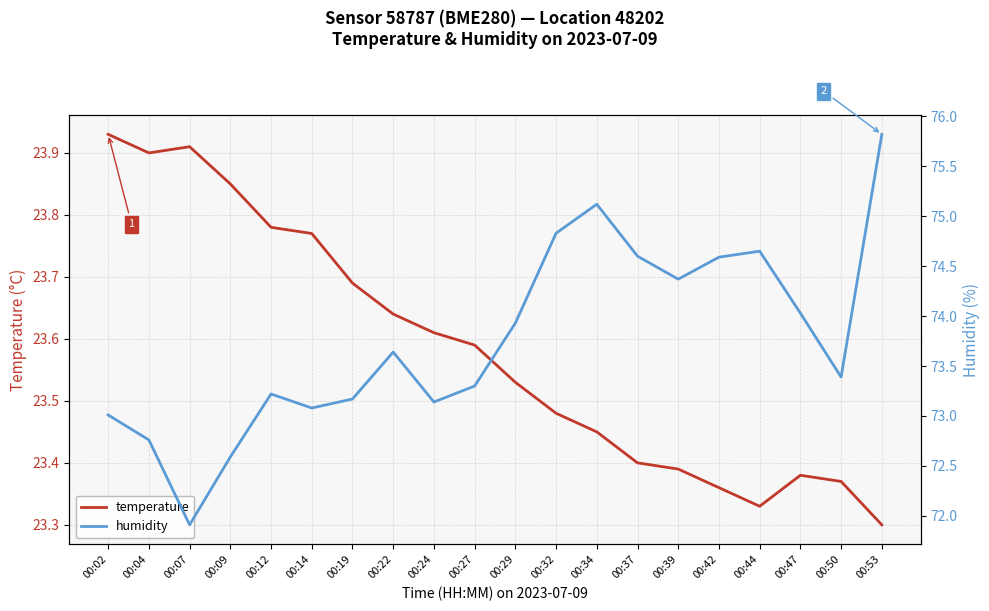

Which label corresponds to the smallest value in the chart?

00:53